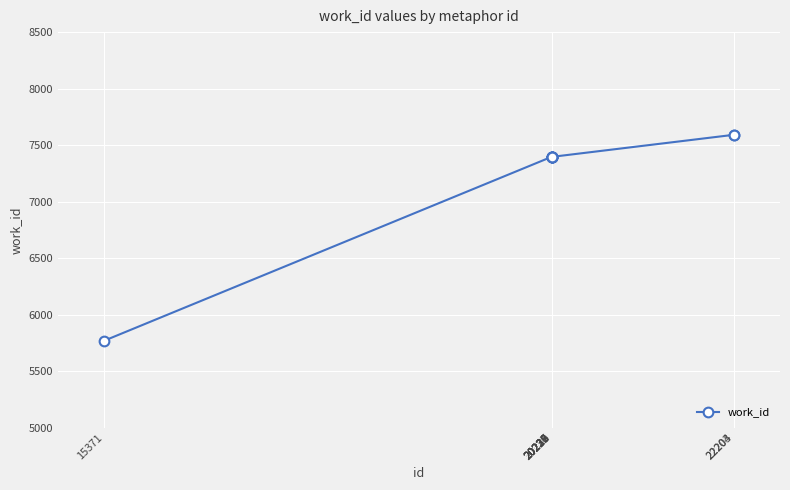

What is the smallest value displayed?

5768